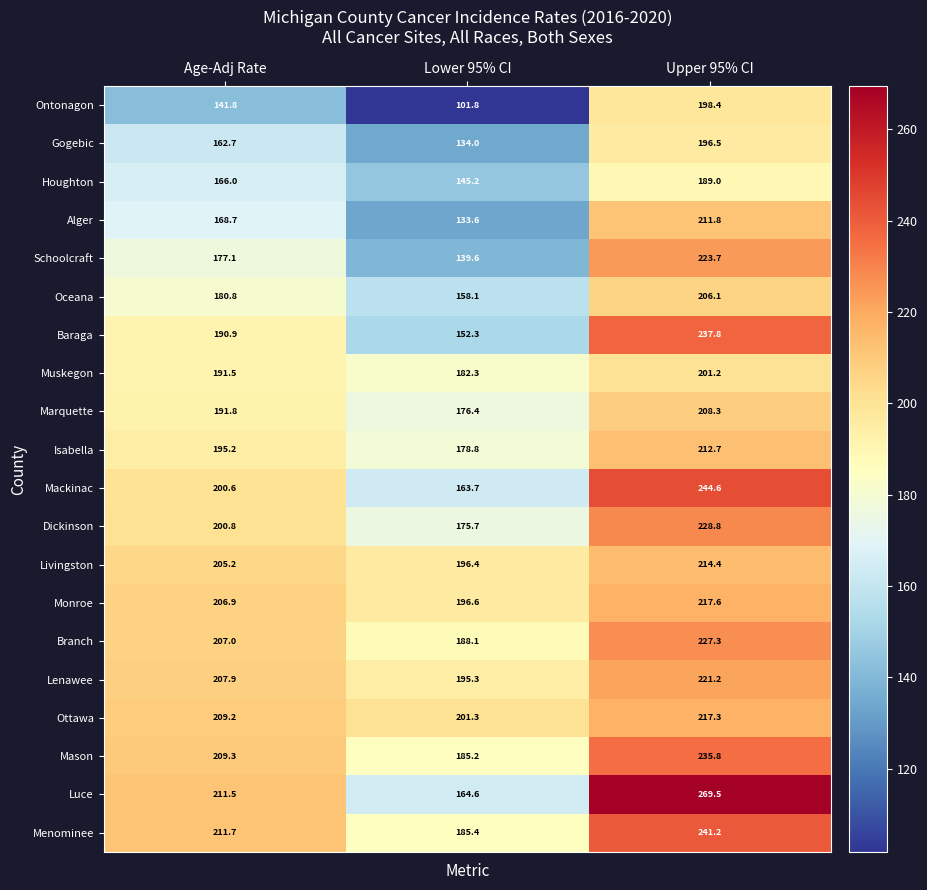

Which series has the largest total across all categories?

Luce